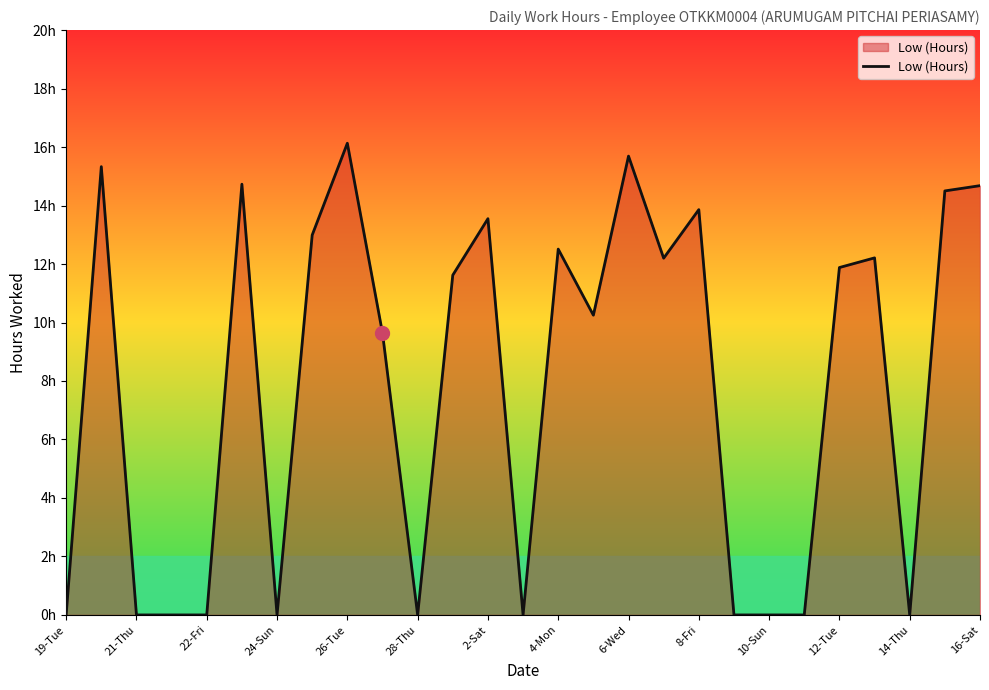

Does the chart have visible grid lines?

No